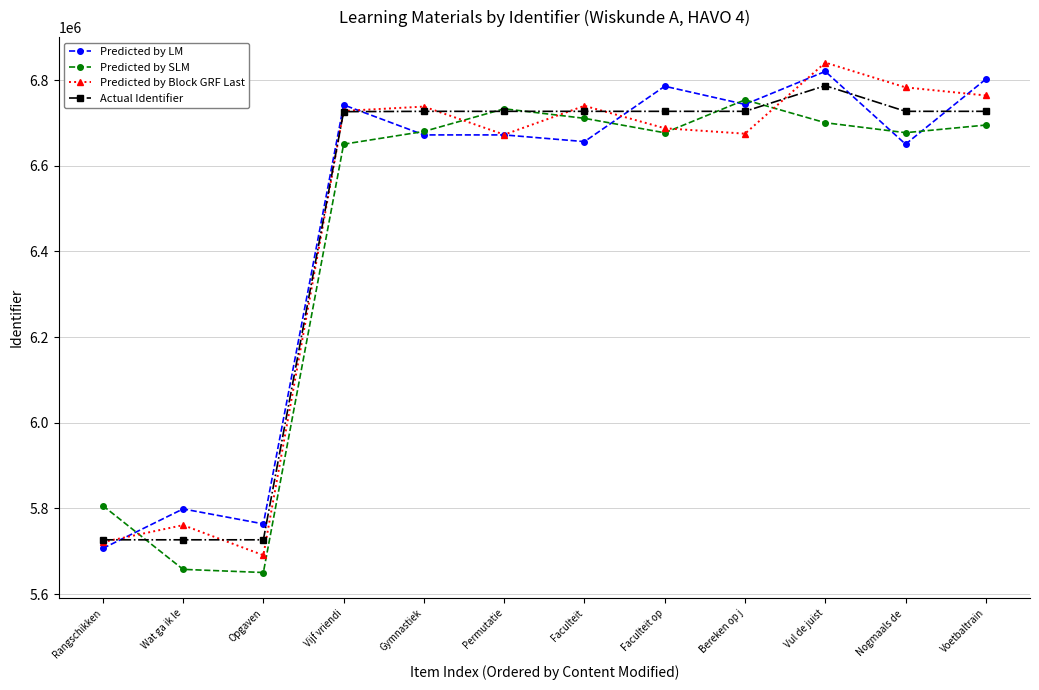

Which series has the widest spread of values?

Predicted by Block GRF Last